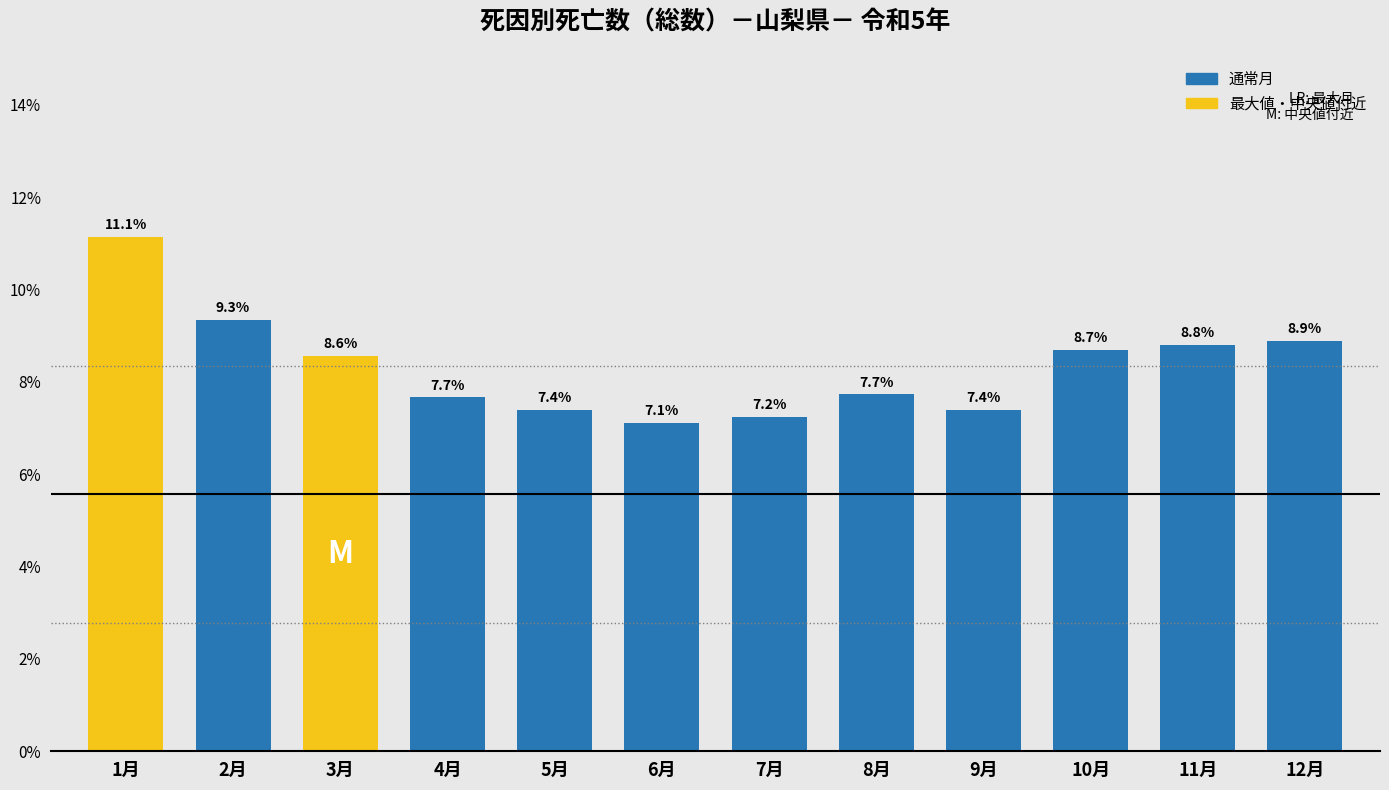

Reading left to right, list all the values displayed in this chart.

1月=11.1	2月=9.3	3月=8.6	4月=7.7	5月=7.4	6月=7.1	7月=7.2	8月=7.7	9月=7.4	10月=8.7	11月=8.8	12月=8.9